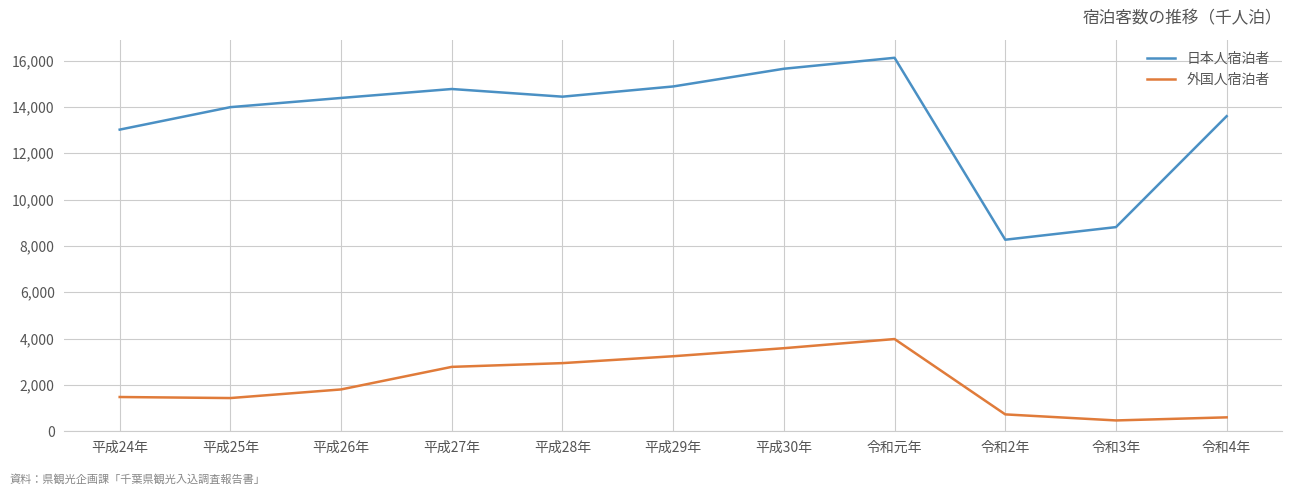

Is this an area chart (filled region under the line)?

No